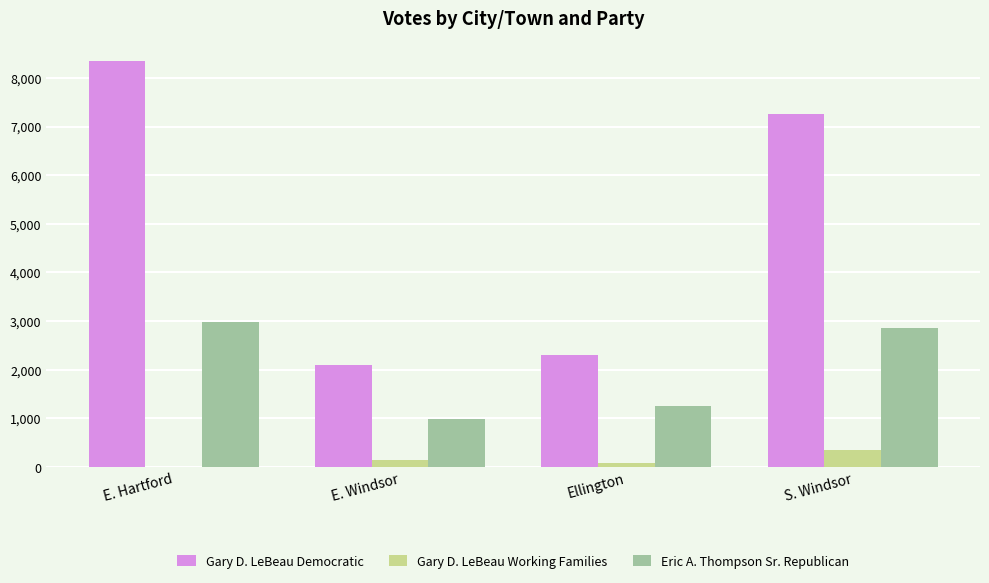

What is the approximate value of Gary D. LeBeau Democratic at Ellington?

2307